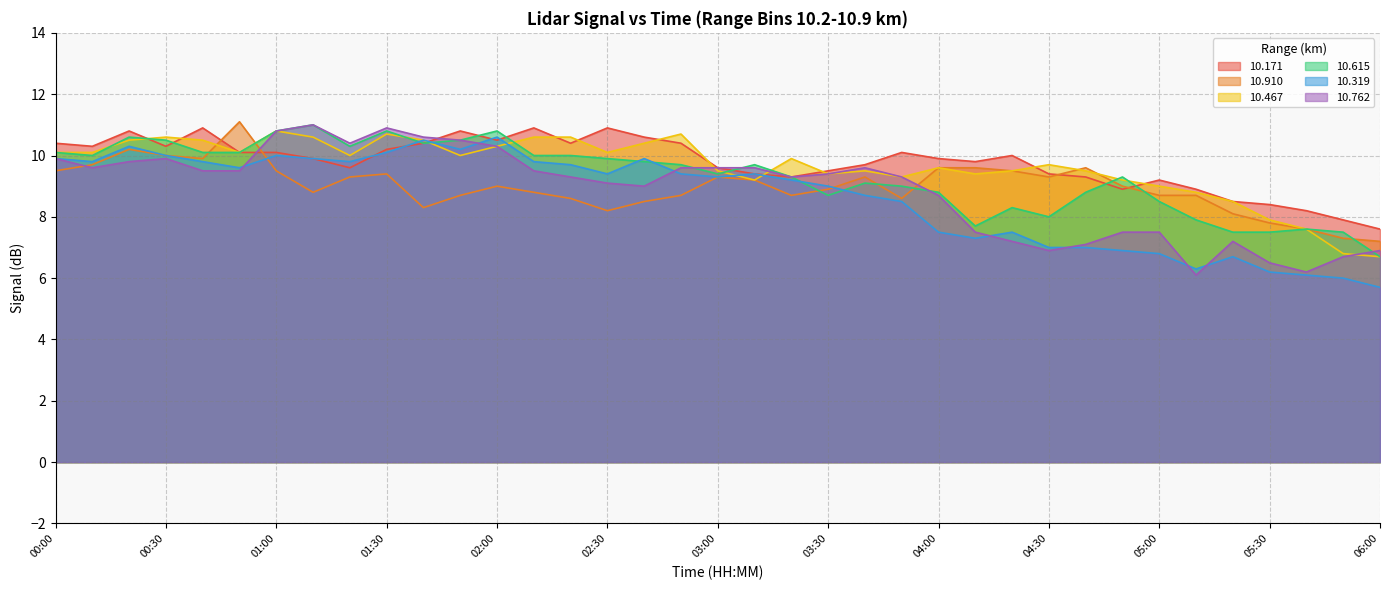

The value of 10.467 at 01:00 is 10.8. True or false?

True